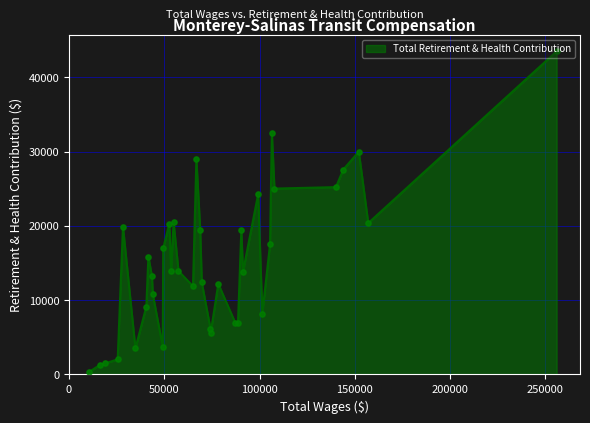

True or false: the data has more than 1 interior local peaks.

True